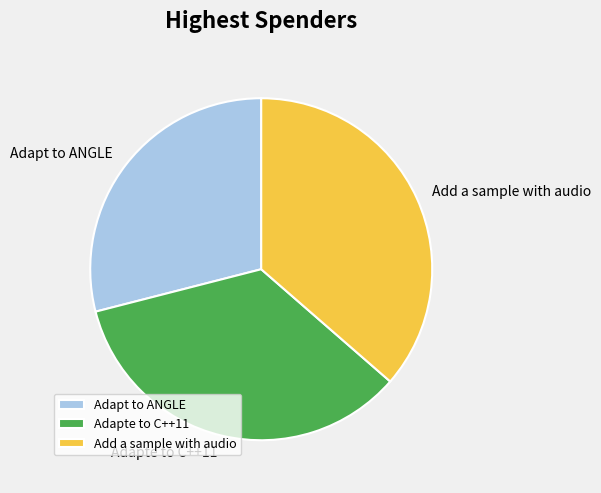

True or false: Adapte to C++11 accounts for 35% of the total.

True